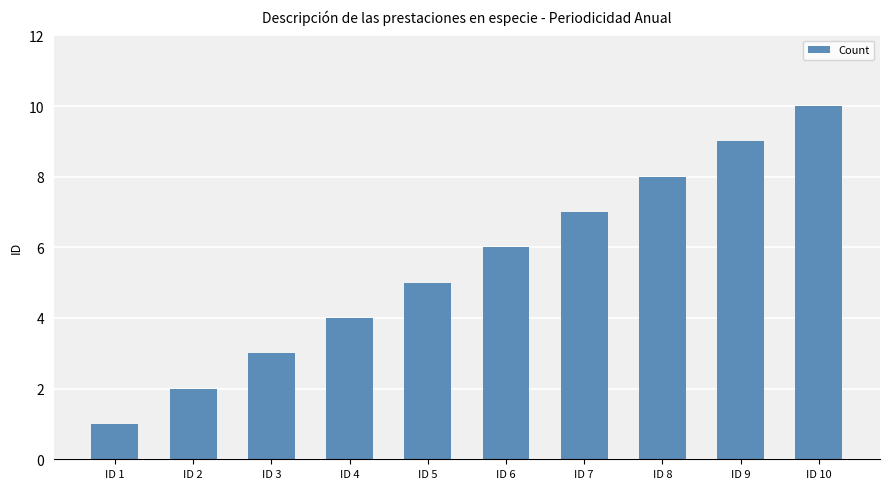

What is the difference between the second highest and second lowest values?

7